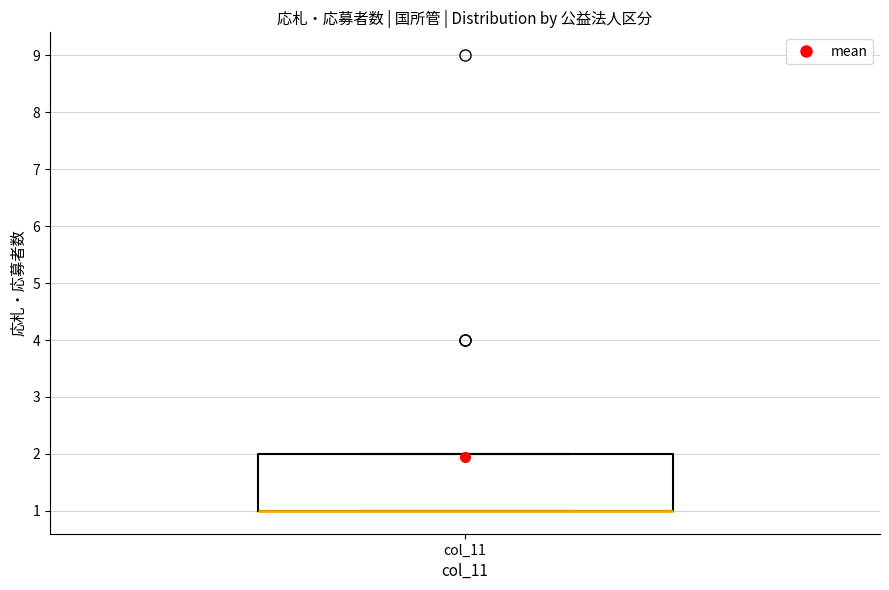

Transcribe this box plot: give where the median line is, the range the box spans, and where the two whiskers end, as read against the y-axis. The values are not printed on the chart, so give them approximately, as read against the axis.

median 1 (drawn on the box's lower edge), box 1 to 2, whiskers 1 to 2